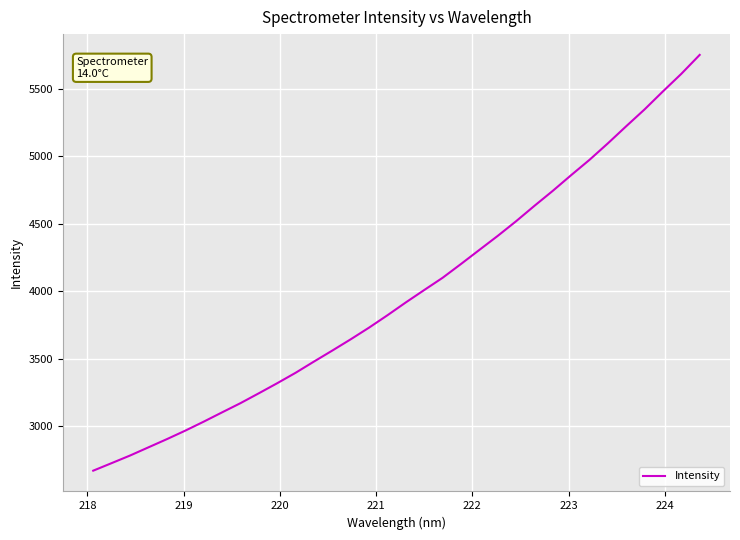

What is the difference between the maximum and minimum values?

3081.1